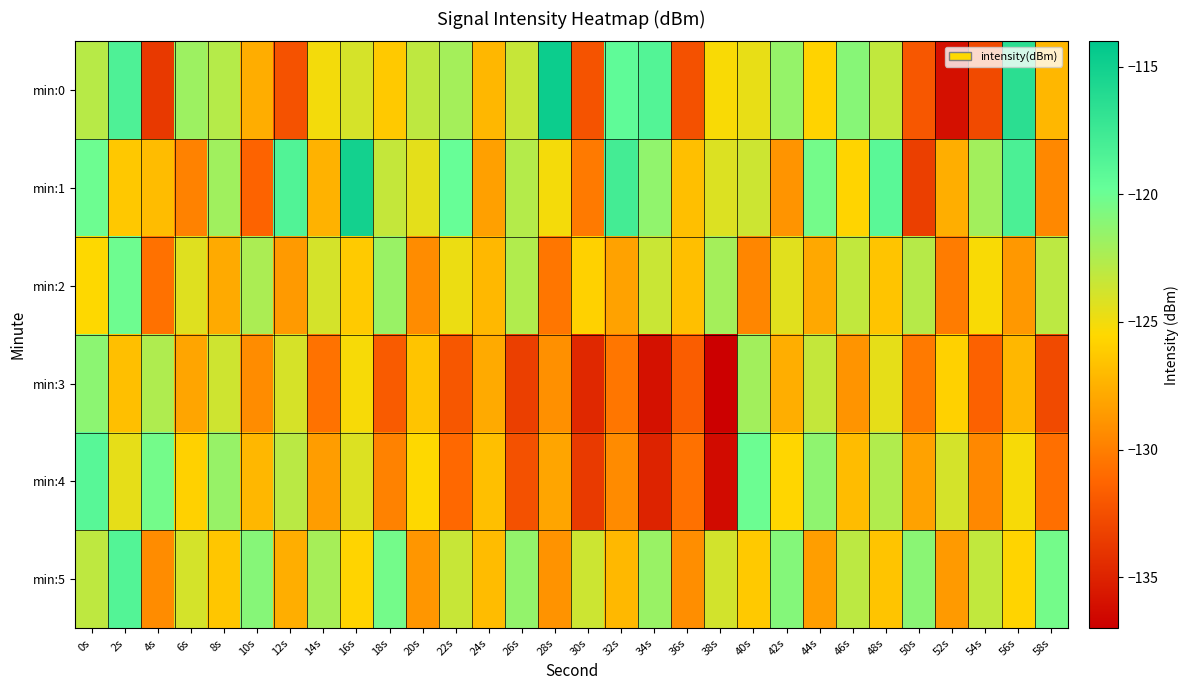

Reading right to left, transcribe all the data shown in this chart.

min:0: 58s=-127.2	56s=-116.4	54s=-132.8	52s=-136.0	50s=-132.1	48s=-123.2	46s=-121.0	44s=-125.7	42s=-121.5	40s=-124.7	38s=-125.3	36s=-132.4	34s=-118.7	32s=-119.4	30s=-132.3	28s=-114.7	26s=-123.3	24s=-127.2	22s=-122.1	20s=-123.1	18s=-126.3	16s=-123.9	14s=-125.1	12s=-132.4	10s=-127.7	8s=-122.7	6s=-121.8	4s=-133.7	2s=-118.4	0s=-122.8
min:1: 58s=-129.5	56s=-118.3	54s=-122.0	52s=-127.6	50s=-133.4	48s=-119.1	46s=-125.7	44s=-120.3	42s=-128.9	40s=-123.6	38s=-124.2	36s=-126.8	34s=-121.4	32s=-117.9	30s=-130.2	28s=-125.1	26s=-122.7	24s=-128.3	22s=-119.8	20s=-124.5	18s=-123.3	16s=-115.1	14s=-127.4	12s=-118.6	10s=-131.4	8s=-122.0	6s=-129.8	4s=-126.9	2s=-126.3	0s=-120.0
min:2: 58s=-123.0	56s=-128.7	54s=-125.3	52s=-130.1	50s=-122.8	48s=-126.5	46s=-123.2	44s=-127.9	42s=-124.4	40s=-129.6	38s=-122.1	36s=-126.8	34s=-123.5	32s=-128.2	30s=-125.9	28s=-130.4	26s=-122.6	24s=-127.1	22s=-124.8	20s=-129.3	18s=-121.7	16s=-126.2	14s=-123.9	12s=-128.6	10s=-122.4	8s=-127.8	6s=-124.3	4s=-130.7	2s=-120.1	0s=-125.5
min:3: 58s=-132.8	56s=-127.2	54s=-131.5	52s=-125.9	50s=-130.2	48s=-124.6	46s=-128.9	44s=-123.3	42s=-127.6	40s=-122.0	38s=-137.3	36s=-131.7	34s=-136.0	32s=-130.4	30s=-134.7	28s=-129.1	26s=-133.4	24s=-127.8	22s=-132.1	20s=-126.5	18s=-131.8	16s=-125.2	14s=-130.6	12s=-124.0	10s=-129.3	8s=-123.7	6s=-128.1	4s=-122.5	2s=-126.8	0s=-121.2
min:4: 58s=-130.8	56s=-125.2	54s=-129.5	52s=-123.9	50s=-128.2	48s=-122.6	46s=-126.9	44s=-121.3	42s=-125.6	40s=-120.0	38s=-136.3	36s=-130.7	34s=-135.0	32s=-129.4	30s=-133.7	28s=-128.1	26s=-132.4	24s=-126.8	22s=-131.1	20s=-125.5	18s=-129.8	16s=-124.2	14s=-128.5	12s=-122.9	10s=-127.2	8s=-121.6	6s=-125.9	4s=-120.3	2s=-124.6	0s=-119.0
min:5: 58s=-120.3	56s=-125.7	54s=-123.2	52s=-128.6	50s=-121.1	48s=-126.5	46s=-123.0	44s=-128.4	42s=-120.9	40s=-126.3	38s=-123.8	36s=-129.2	34s=-121.7	32s=-127.1	30s=-123.6	28s=-129.0	26s=-121.5	24s=-126.9	22s=-123.4	20s=-128.8	18s=-120.3	16s=-125.7	14s=-122.2	12s=-127.6	10s=-121.0	8s=-126.4	6s=-123.9	4s=-129.3	2s=-118.7	0s=-123.1